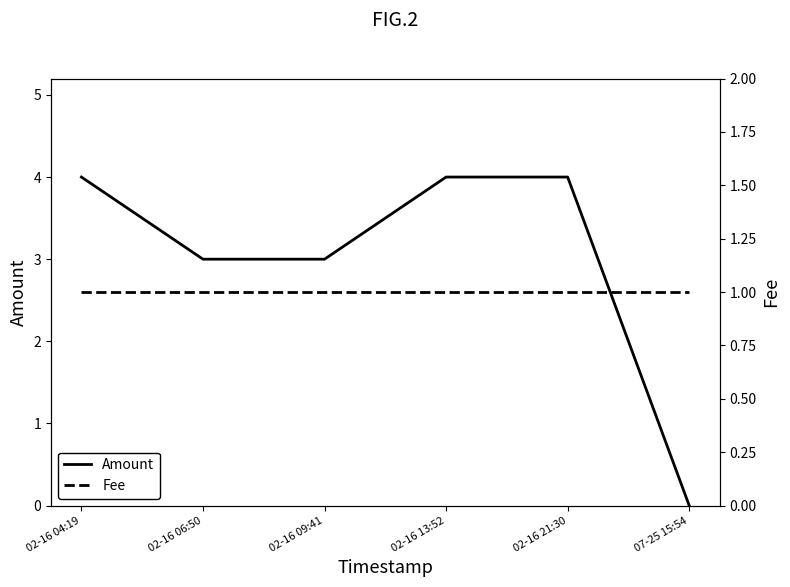

At which label is Fee closest to 1?

02-16 04:19